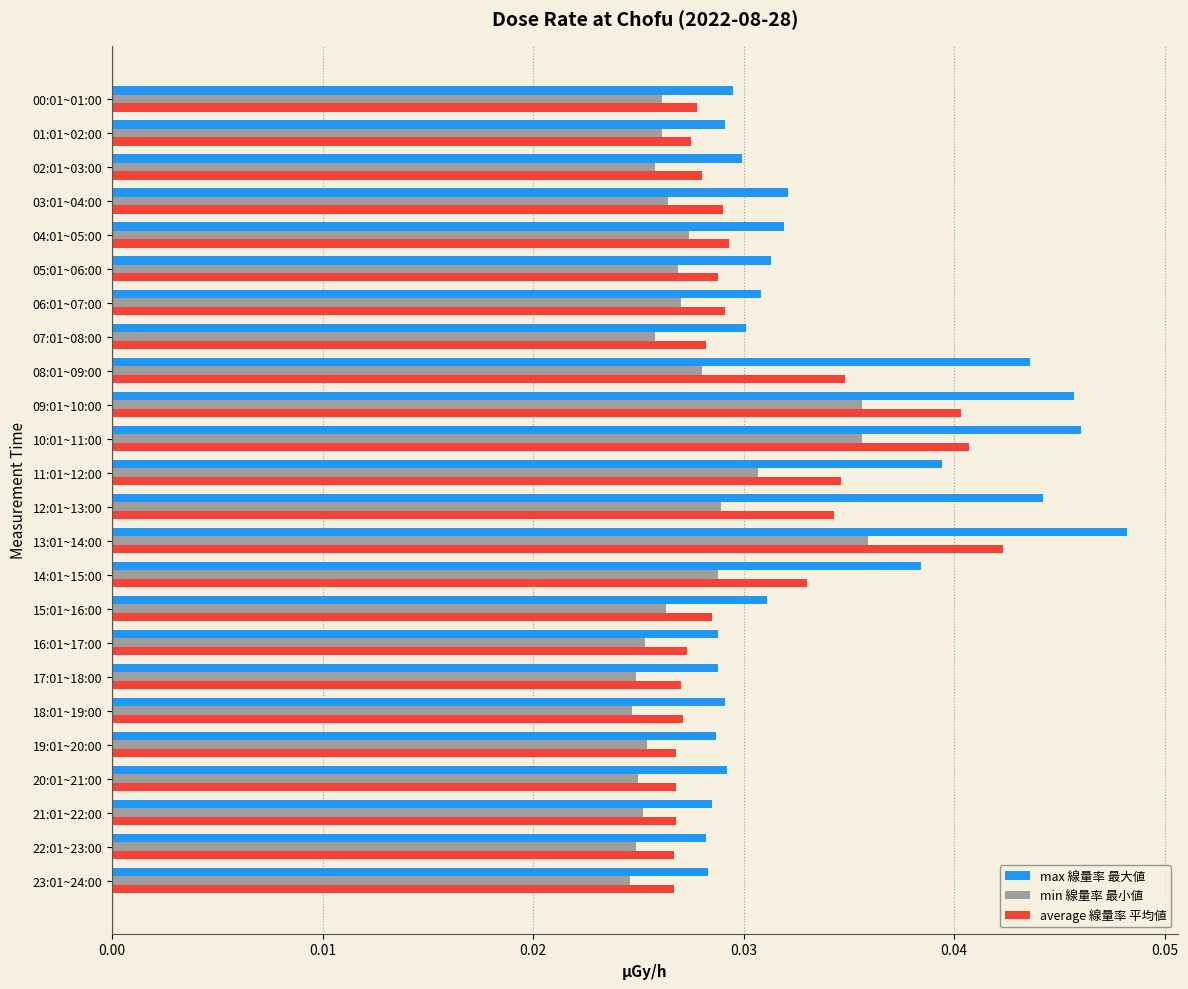

Rank the series by their average value, from highest to lowest.

max 線量率 最大値, average 線量率 平均値, min 線量率 最小値